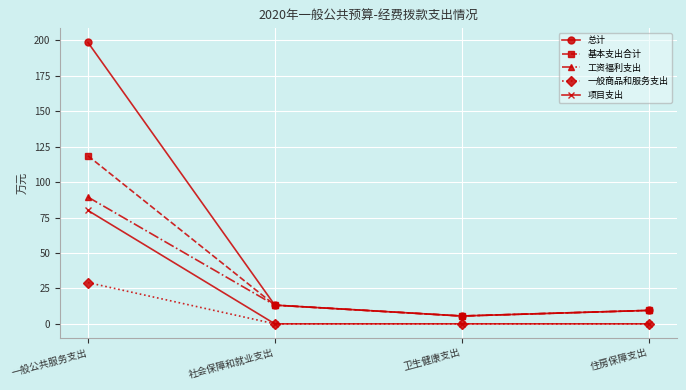

At which category is the sum across all series the highest?

一般公共服务支出